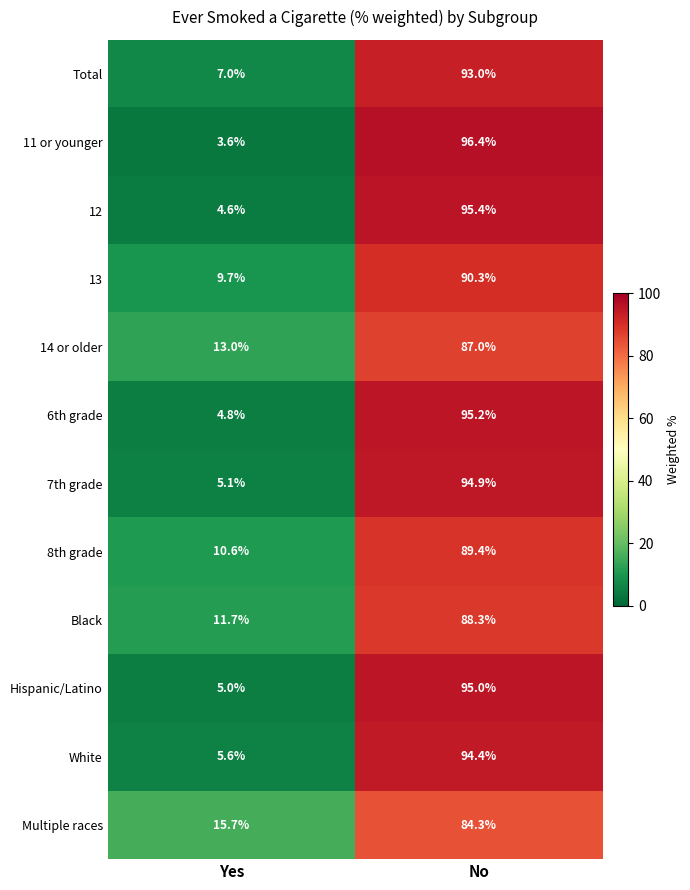

What is the smallest value displayed?

3.6